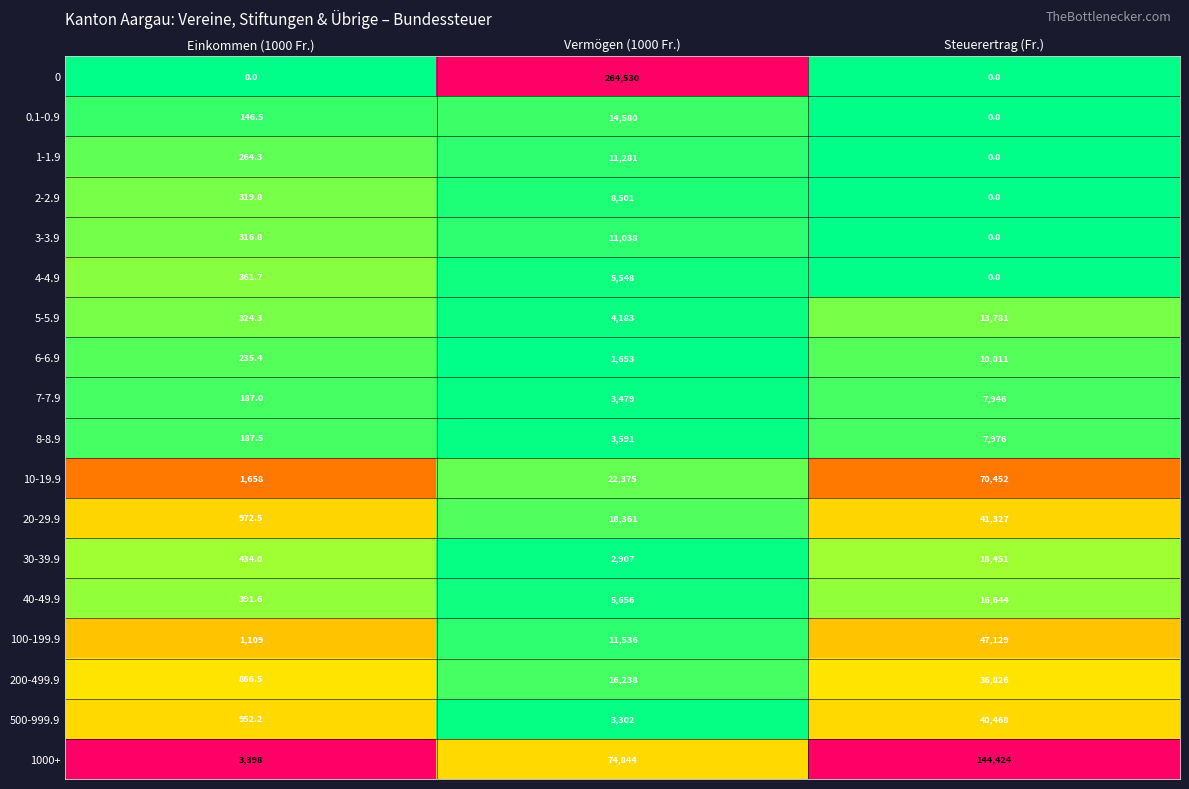

What is the sum of the 20-29.9 values at Einkommen (1000 Fr.) and Steuerertrag (Fr.)?

42299.5